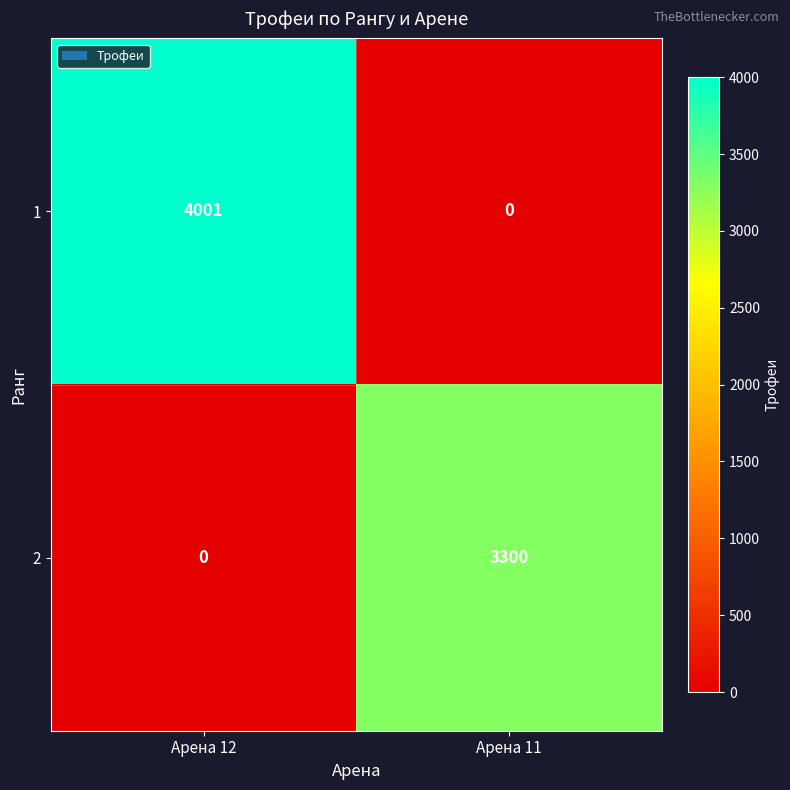

What is the spread (max minus min) of values at Арена 12?

4001